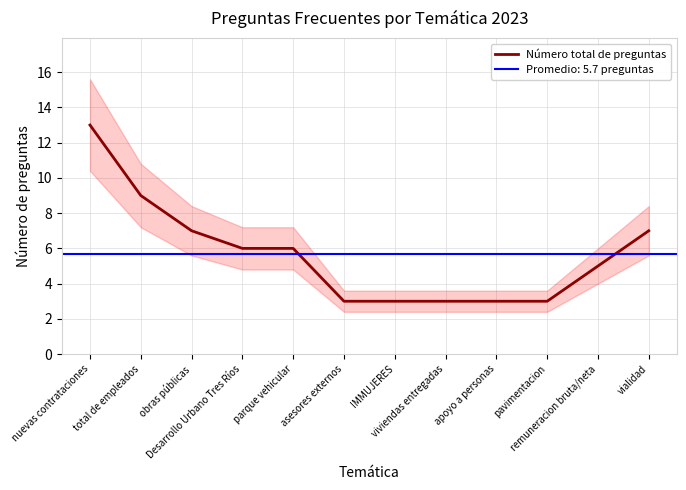

Rank the categories by value from lowest to highest.

asesores externos, IMMUJERES, viviendas entregadas, apoyo a personas, pavimentacion, remuneracion bruta/neta, Desarrollo Urbano Tres Ríos, parque vehicular, obras públicas, vialidad, total de empleados, nuevas contrataciones